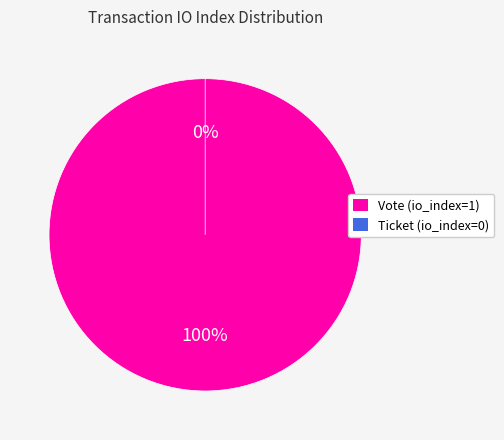

Is Ticket (io_index=0) the majority of the pie?

No